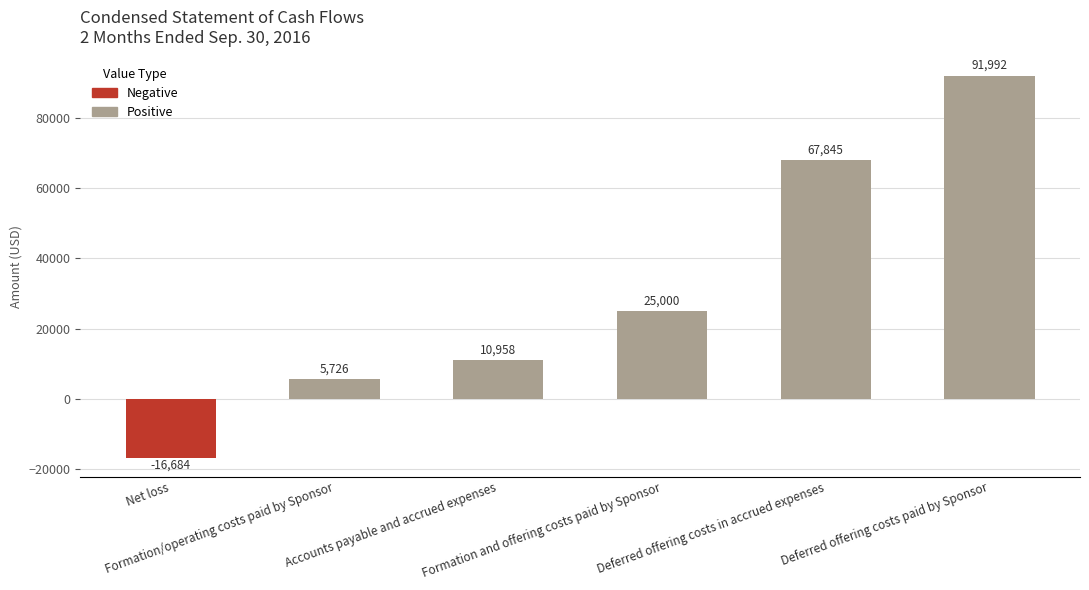

List the labels in order of value, smallest first.

Net loss, Formation/operating costs paid by Sponsor, Accounts payable and accrued expenses, Formation and offering costs paid by Sponsor, Deferred offering costs in accrued expenses, Deferred offering costs paid by Sponsor